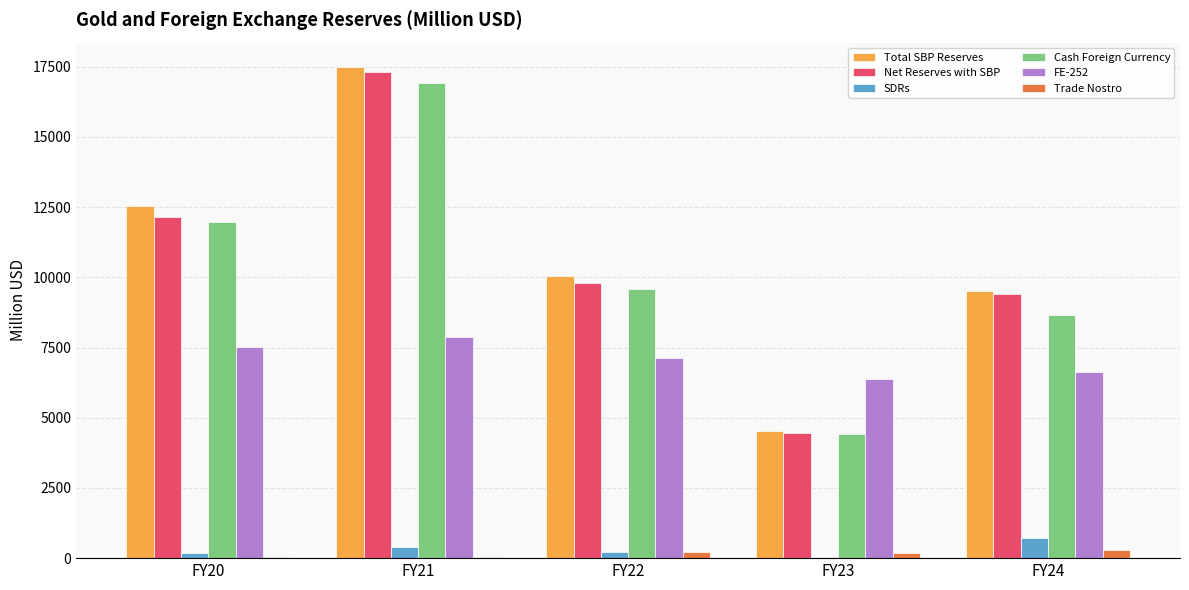

Which series has the largest range (max minus min)?

Total SBP Reserves